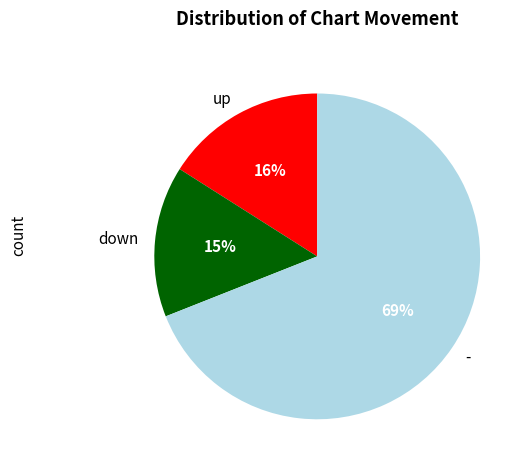

What is the largest slice in the pie chart?

-